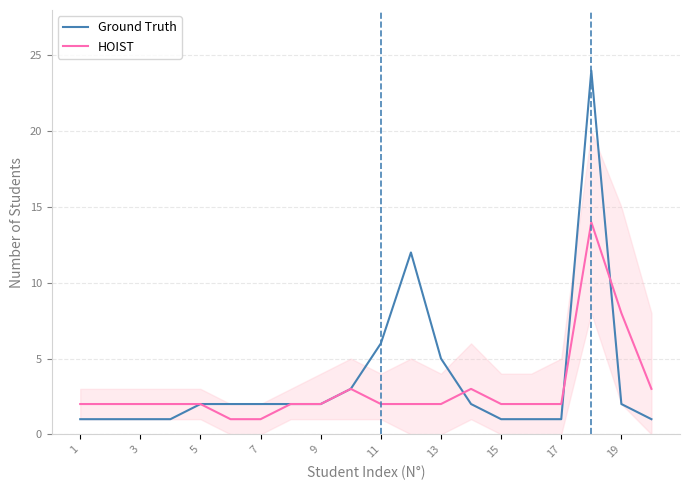

What is the highest value of the HOIST series?

14